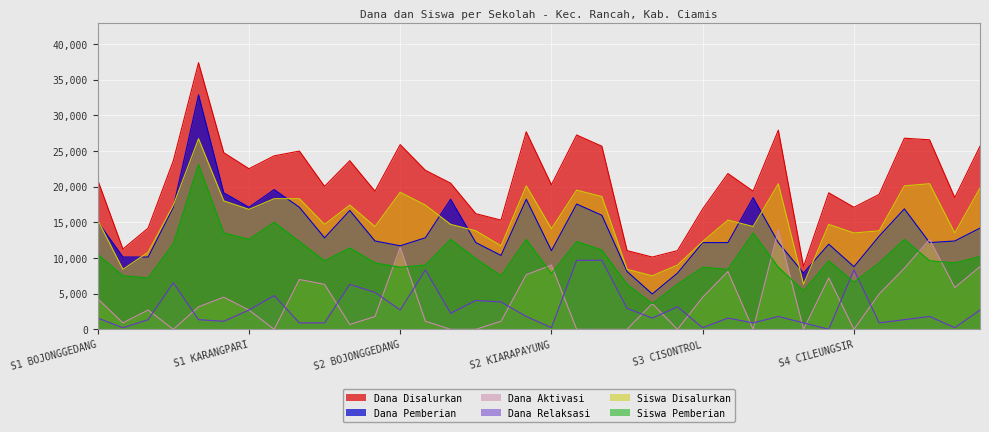

What is the label of the 5th point from the left?

SDN 1 GIRIHARJA